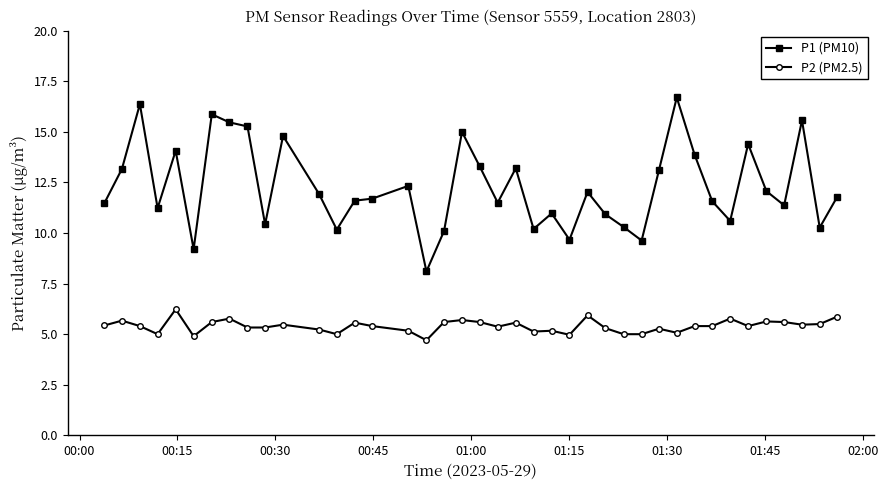

What is the sum of all P2 (PM2.5) values?

215.9